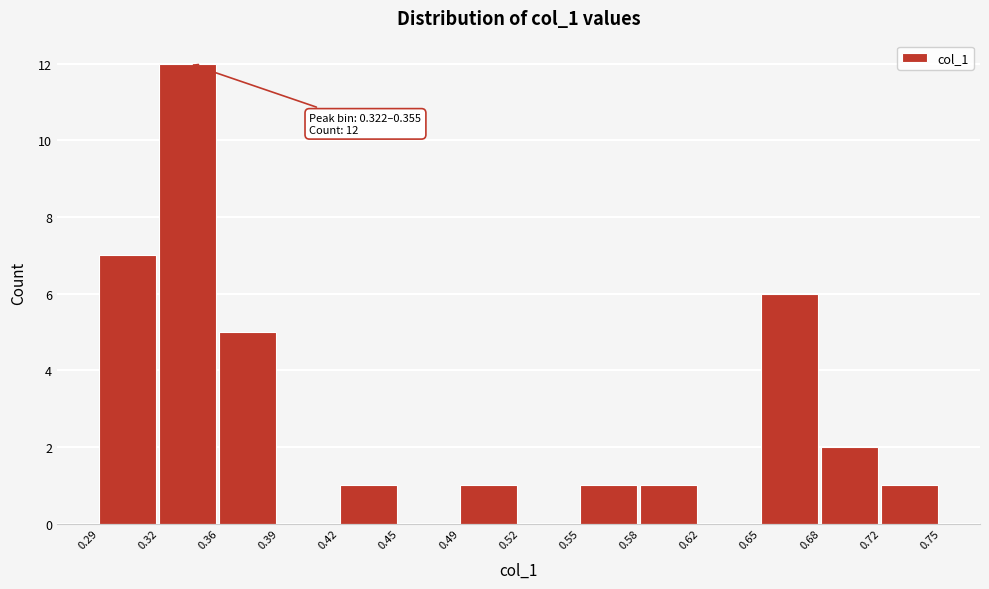

Which range on the x-axis has the tallest bar?

0.32 to 0.36